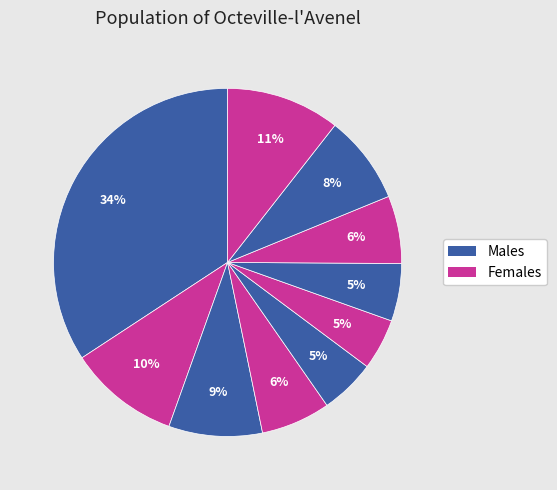

How many segments does this pie chart have?

10